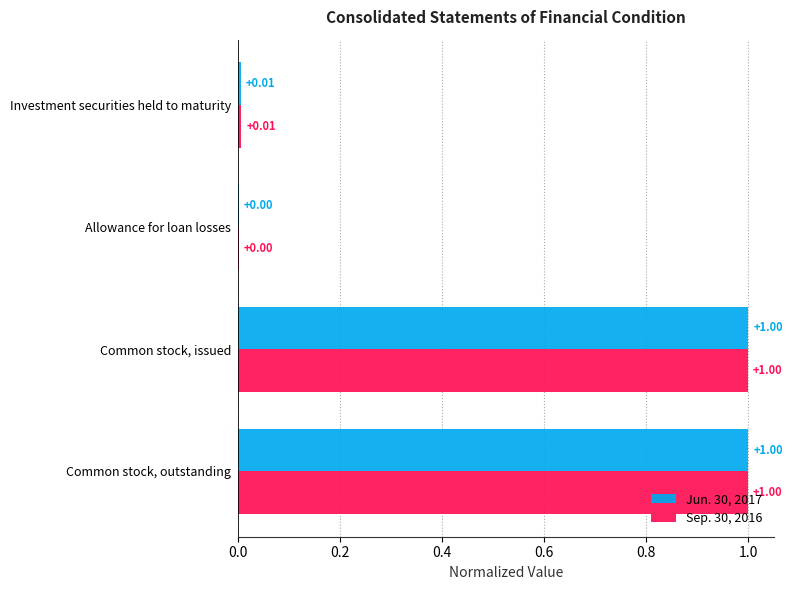

Count the number of categories in the chart.

4